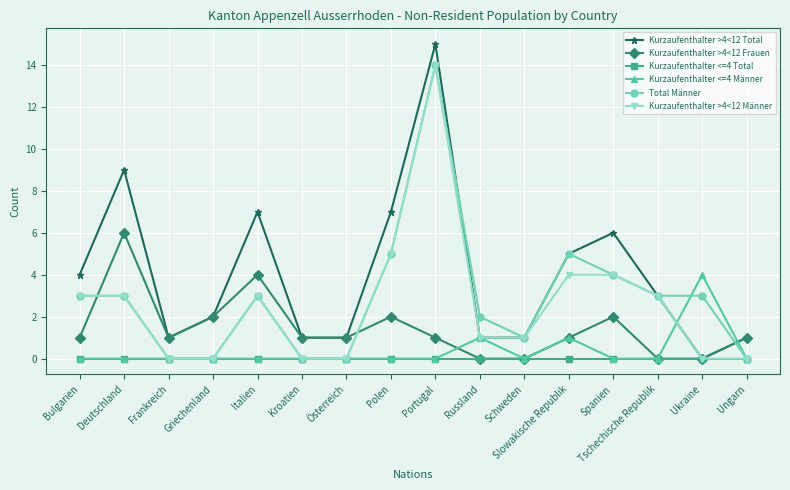

What position from the right is Österreich?

10